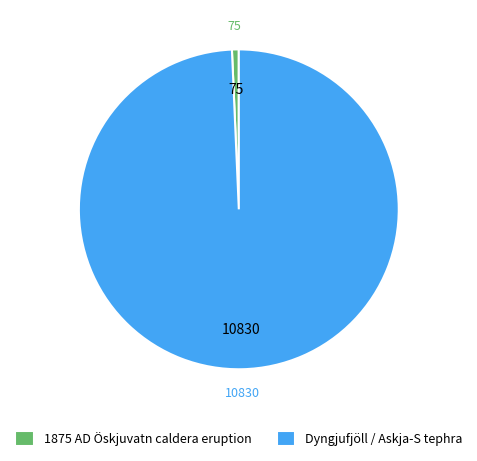

The Dyngjufjöll / Askja-S tephra slice represents 99% of the pie. True or false?

True